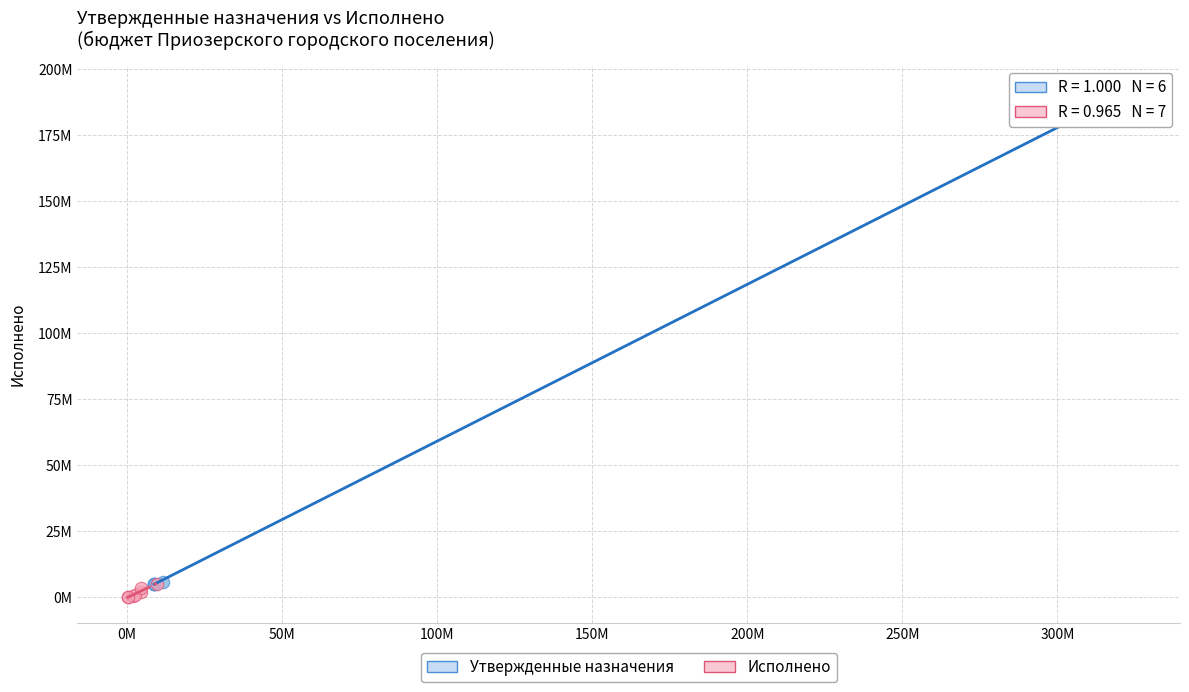

What are all the series names shown in the legend?

Утвержденные назначения, Исполнено